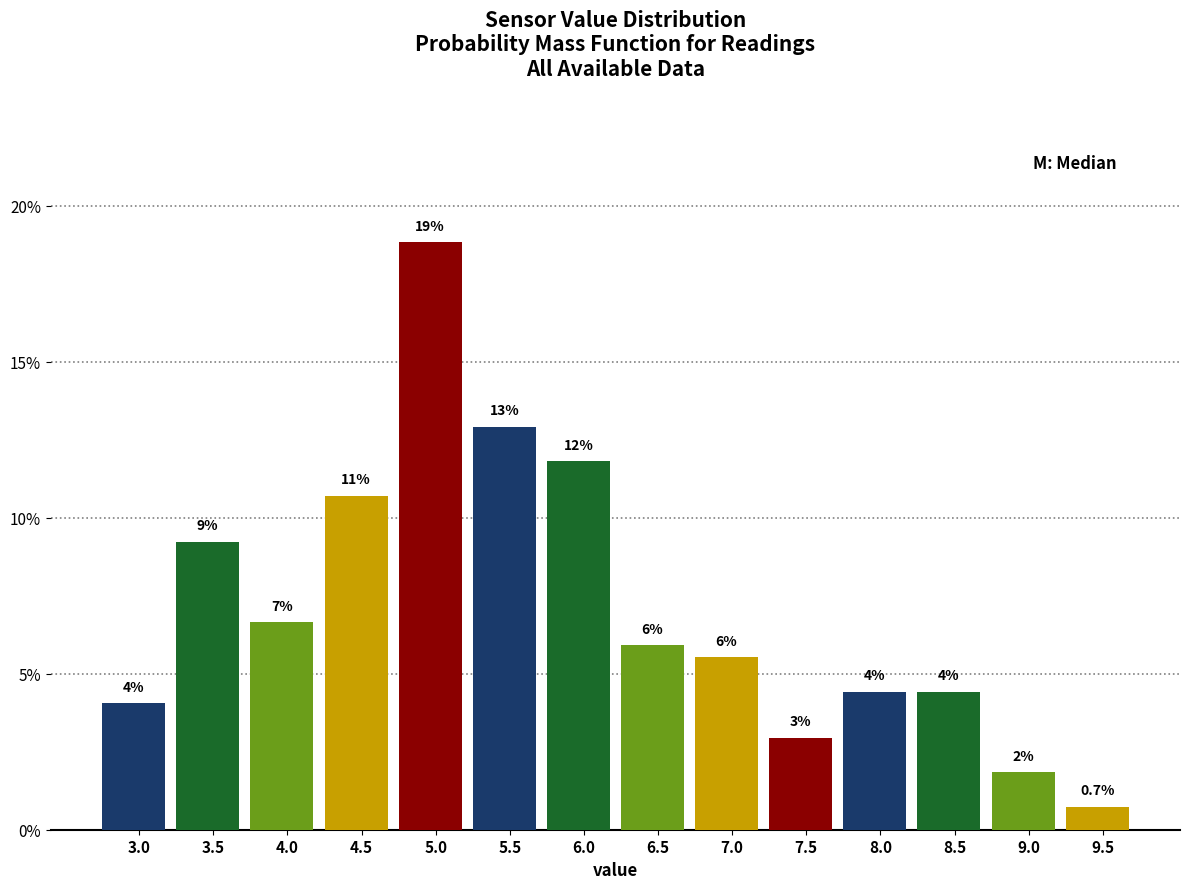

How many bars are there in total?

14